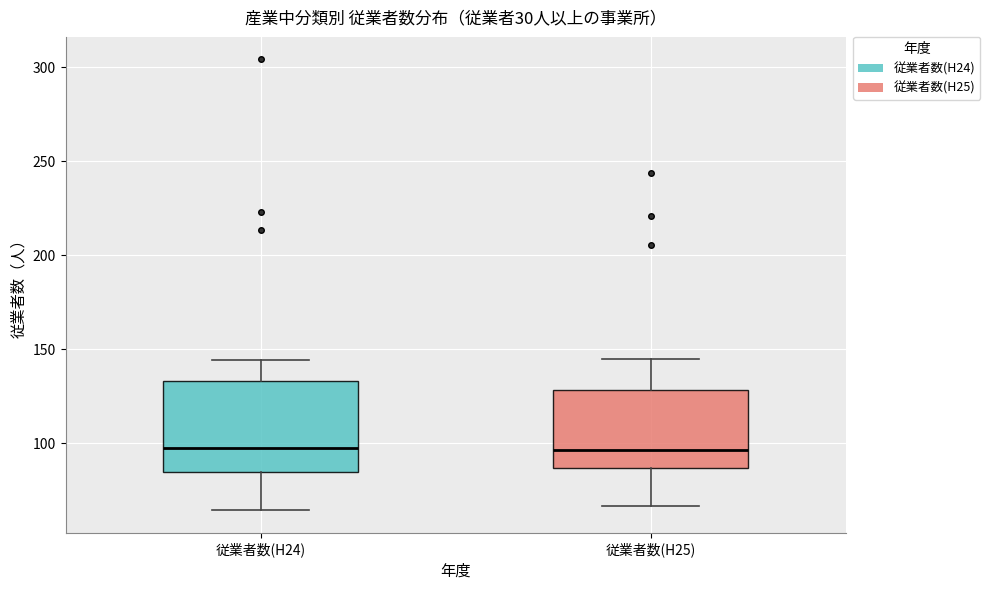

Reading left to right, read every box against the y-axis: the position of its median line, the range the box covers, and the ends of its whiskers. The values are not printed on the chart, so give them approximately, as read against the axis.

従業者数(H24): median 100, box 85 to 135, whiskers 65 to 145
従業者数(H25): median 95, box 85 to 130, whiskers 65 to 145